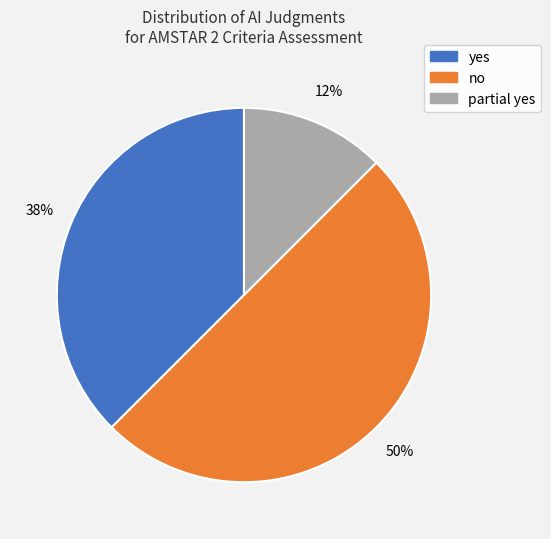

Is yes the majority of the pie?

No